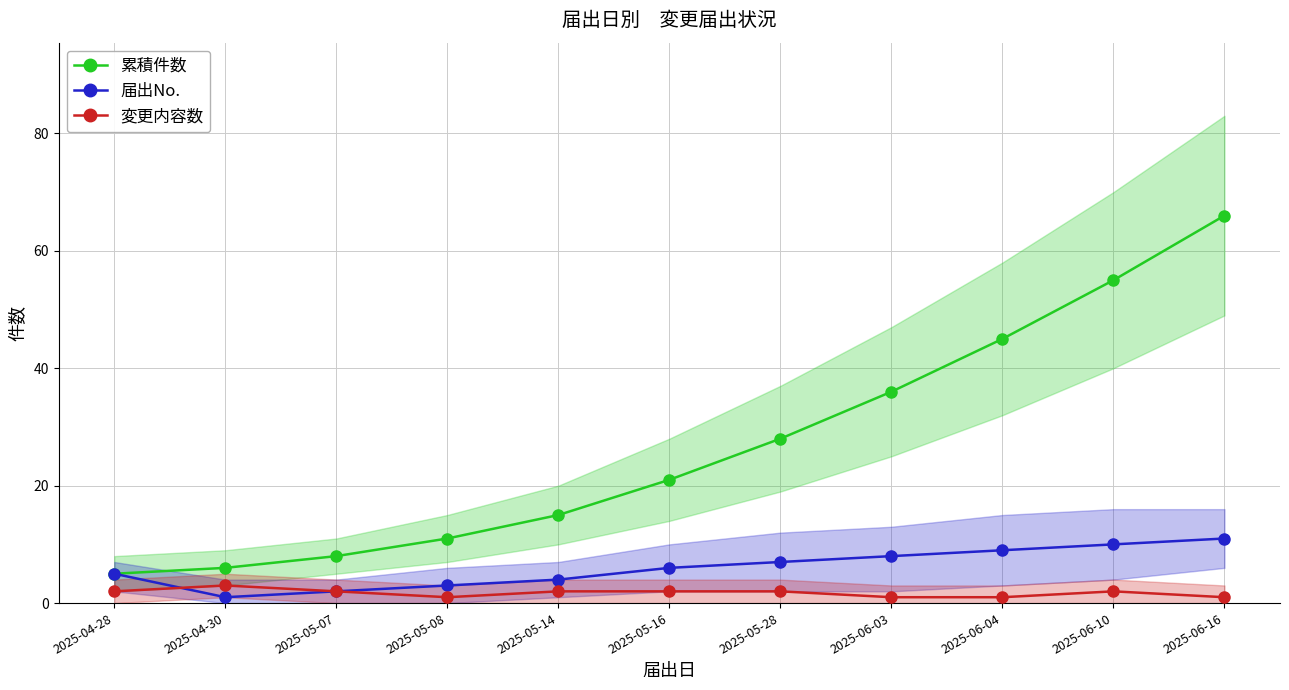

Reading left to right, list all the values displayed in this chart.

届出No.: 2025-04-28=5	2025-04-30=1	2025-05-07=2	2025-05-08=3	2025-05-14=4	2025-05-16=6	2025-05-28=7	2025-06-03=8	2025-06-04=9	2025-06-10=10	2025-06-16=11
累積件数: 2025-04-28=5	2025-04-30=6	2025-05-07=8	2025-05-08=11	2025-05-14=15	2025-05-16=21	2025-05-28=28	2025-06-03=36	2025-06-04=45	2025-06-10=55	2025-06-16=66
変更内容数: 2025-04-28=2	2025-04-30=3	2025-05-07=2	2025-05-08=1	2025-05-14=2	2025-05-16=2	2025-05-28=2	2025-06-03=1	2025-06-04=1	2025-06-10=2	2025-06-16=1